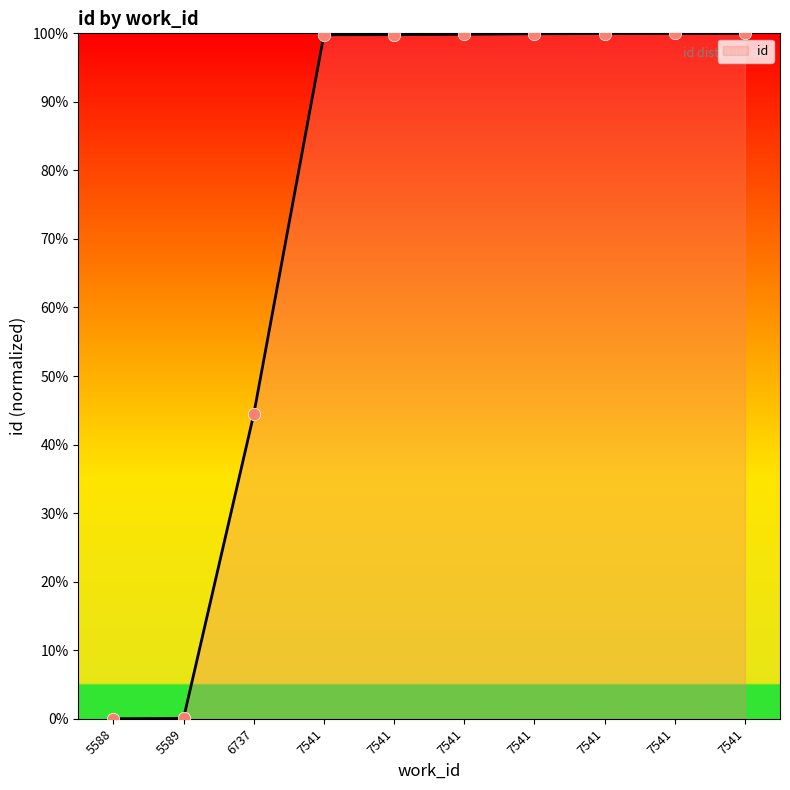

Which has a higher value, 6737 or 7541?

7541